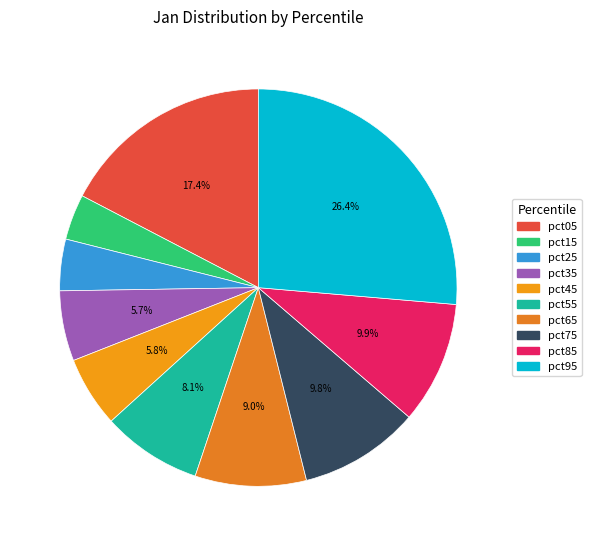

Which slice is the largest?

pct95